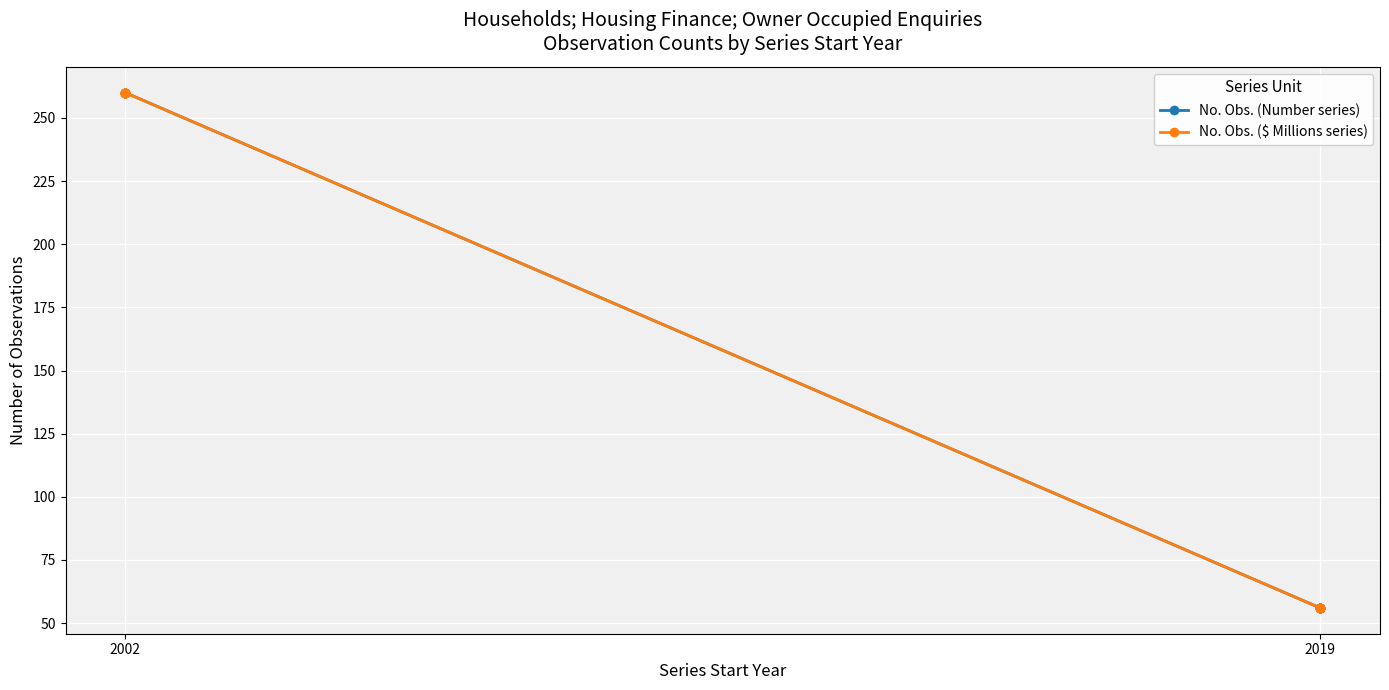

Is the value of No. Obs. (Number series) at 4 greater than the value of No. Obs. ($ Millions series) at 2002?

No